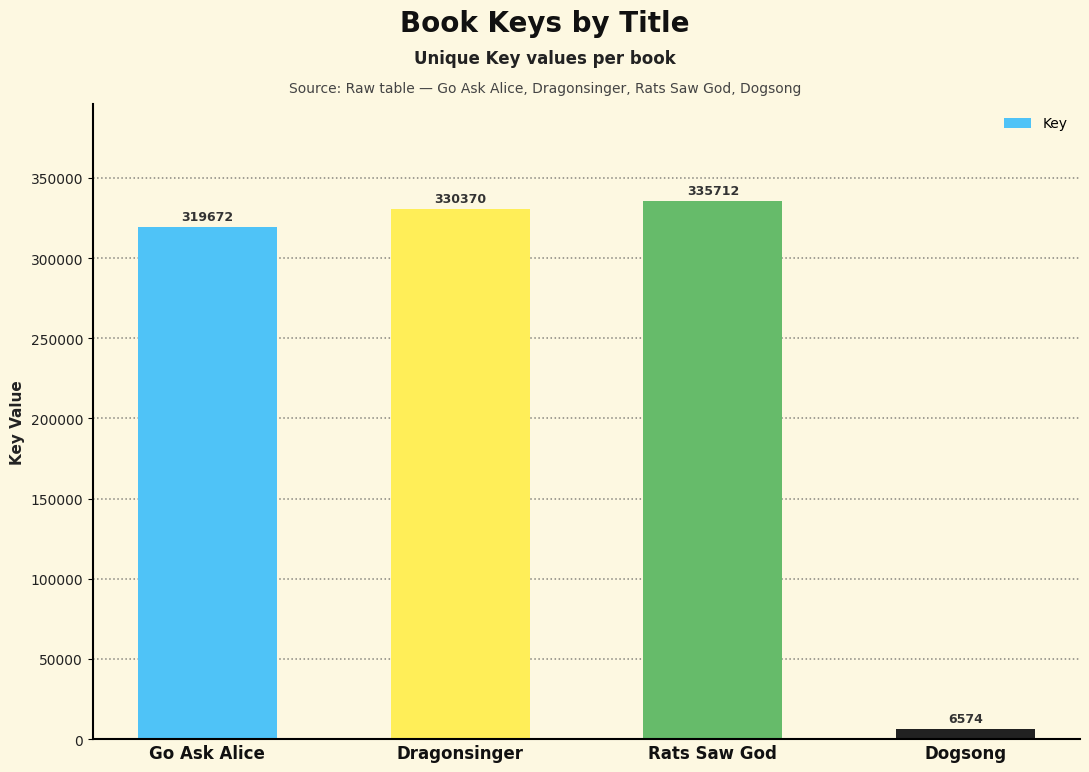

Is it true that the value at Dogsong is 6574?

True